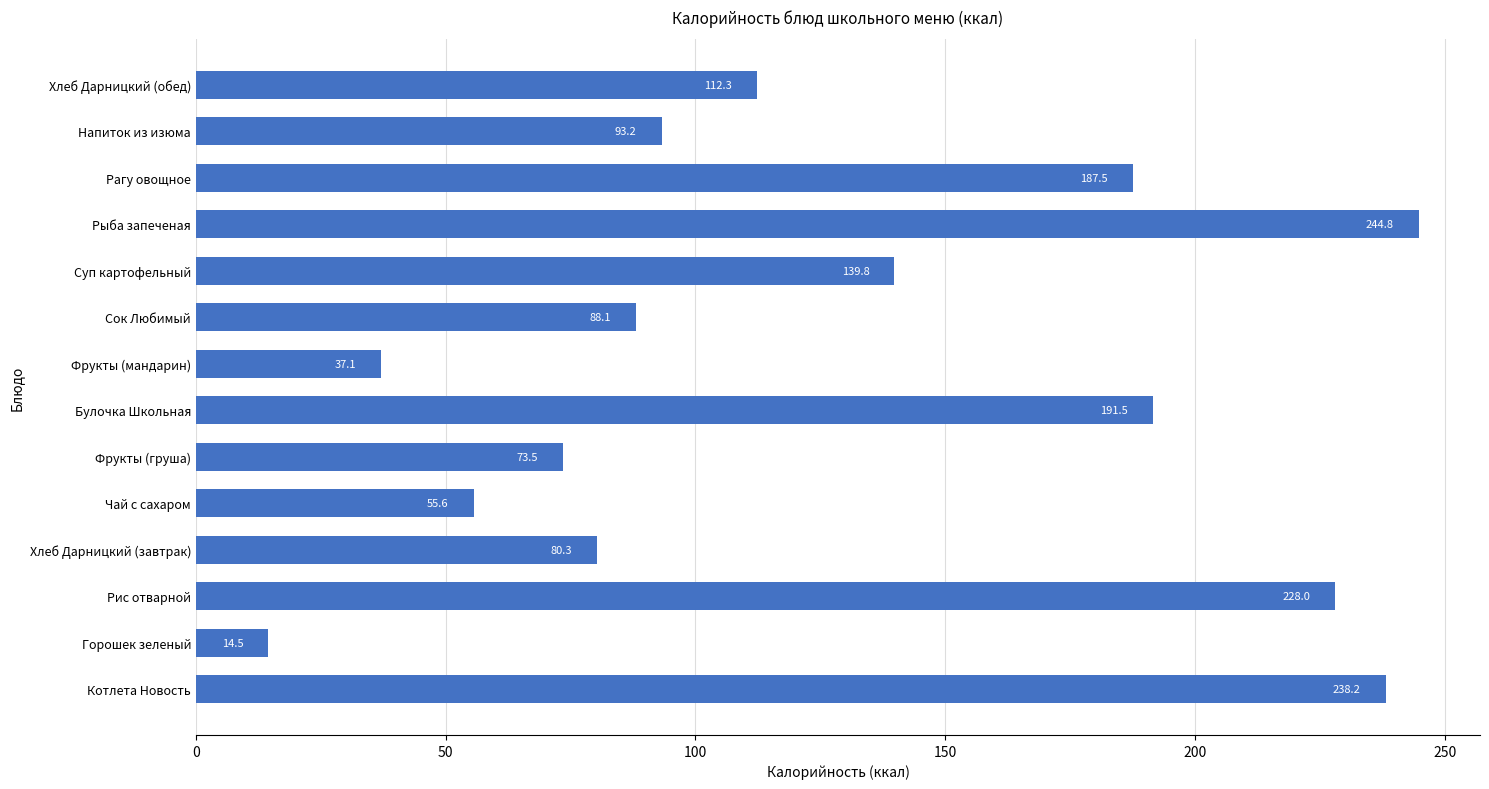

What is the maximum value shown in the chart?

244.8